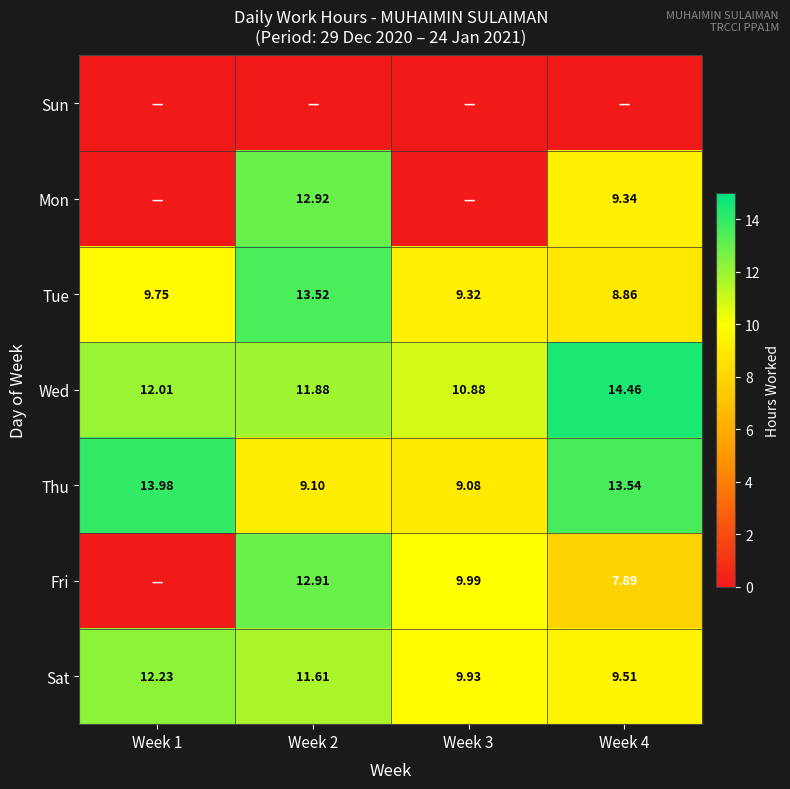

What is the average value of the Tue series?

10.4